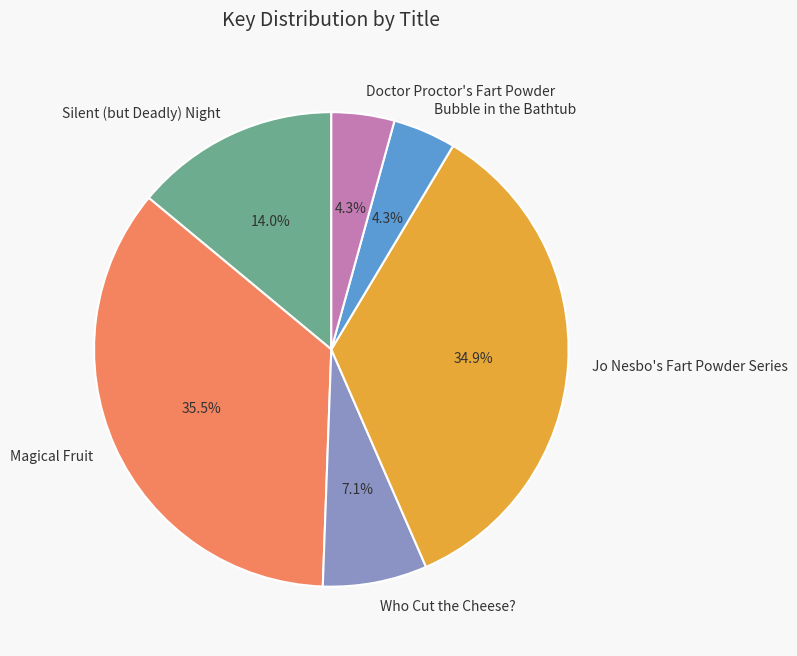

To the nearest percent, what portion does Jo Nesbo's Fart Powder Series represent?

35%